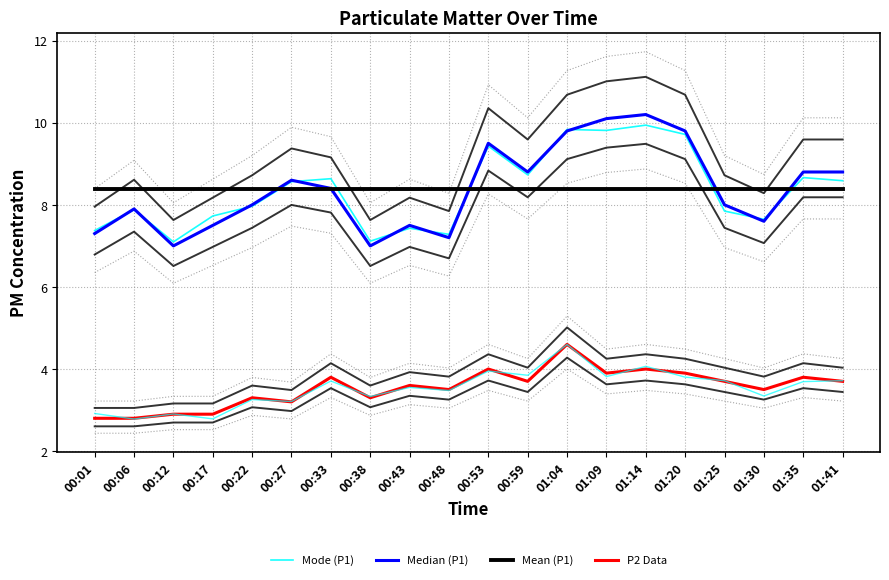

What is the value of the P2 Data point at the 18th from the left?

3.5